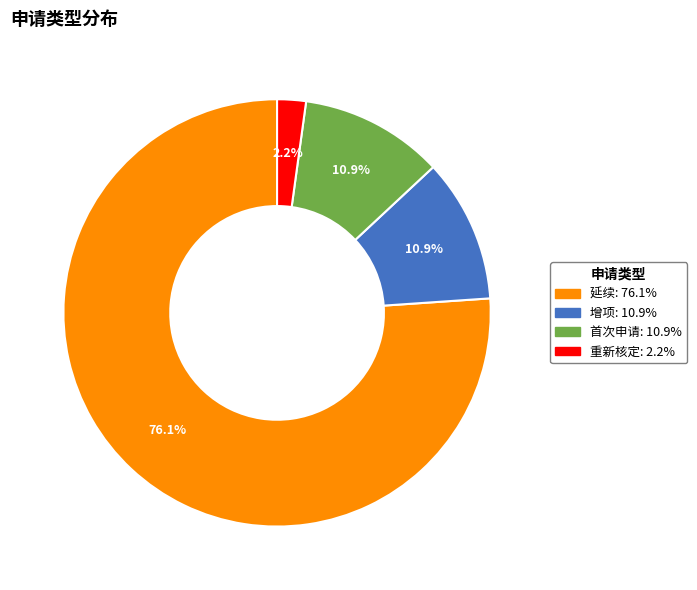

To the nearest percent, what is the difference between the 延续 and 首次申请 slice percentages?

65%